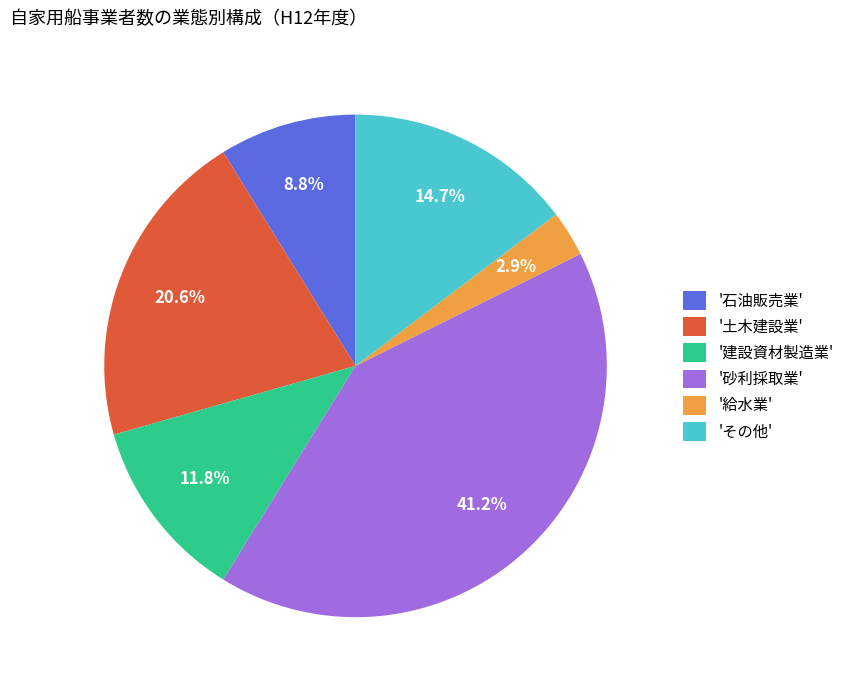

Is the sum of 'その他' and '石油販売業' greater than half?

No